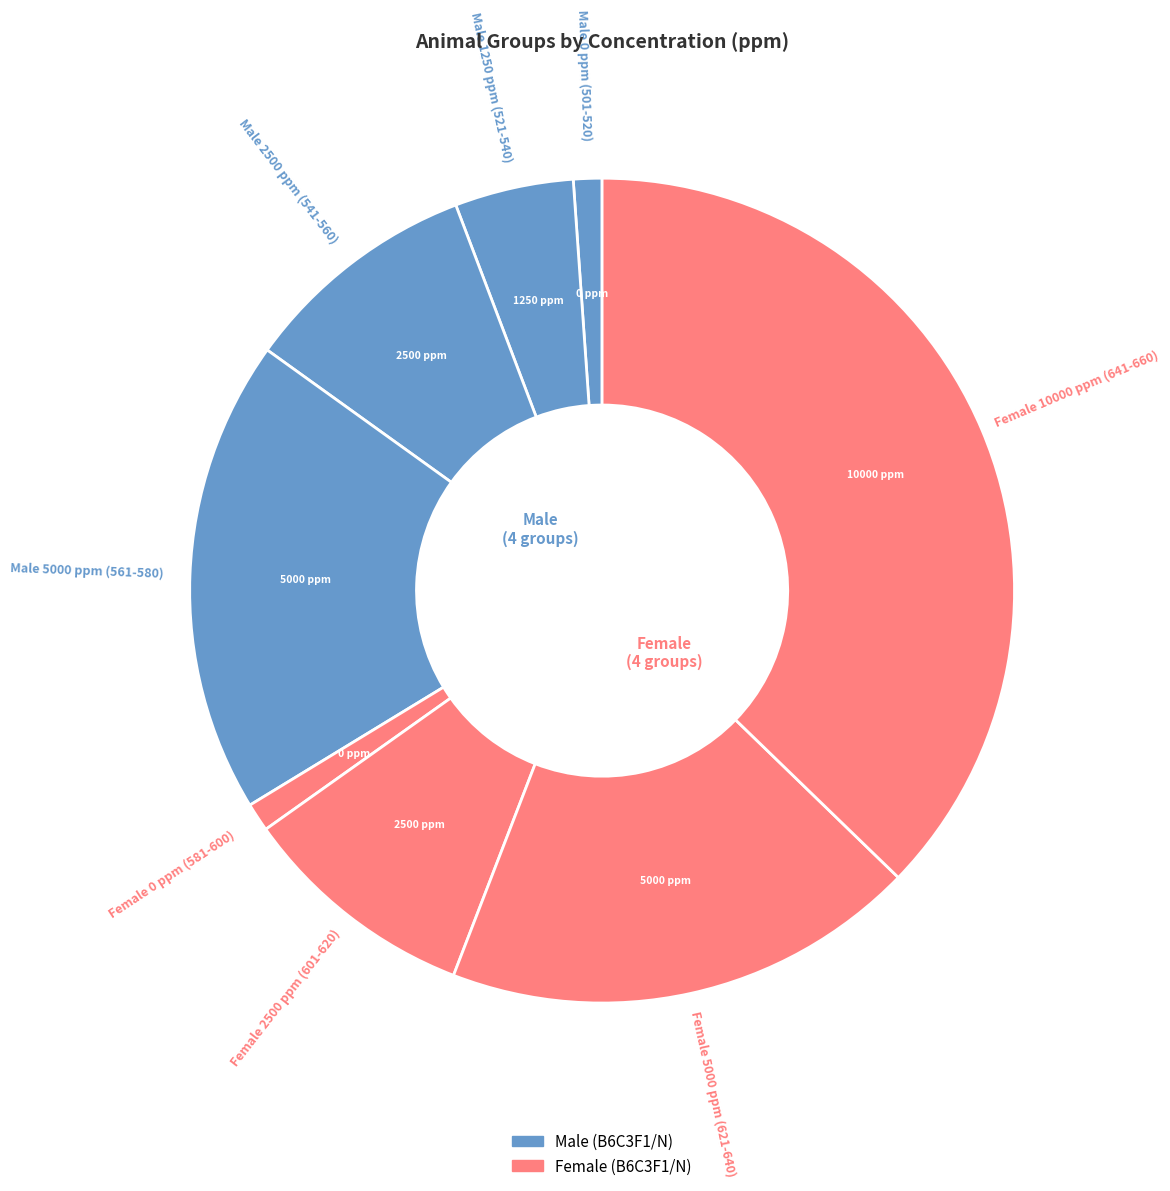

How many slices are in this pie chart?

8